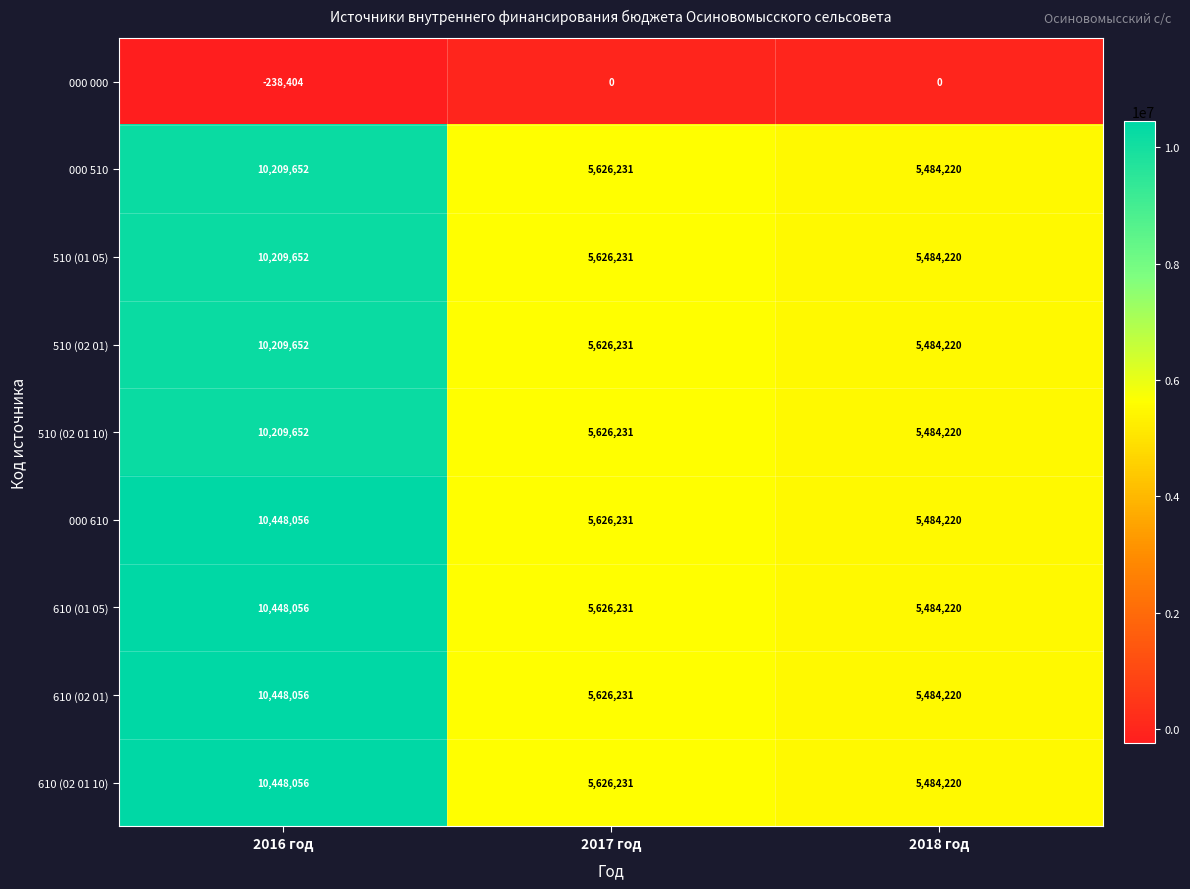

What is the difference between the highest and lowest values at 2018 год?

5484220